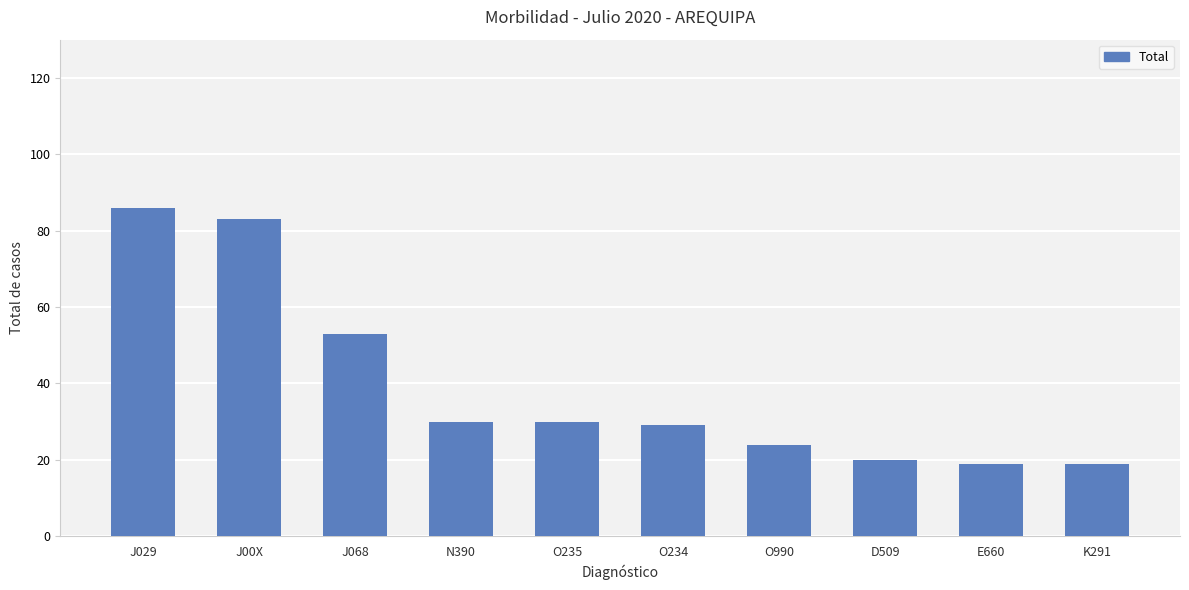

What is the label of the 9th bar from the right?

J00X